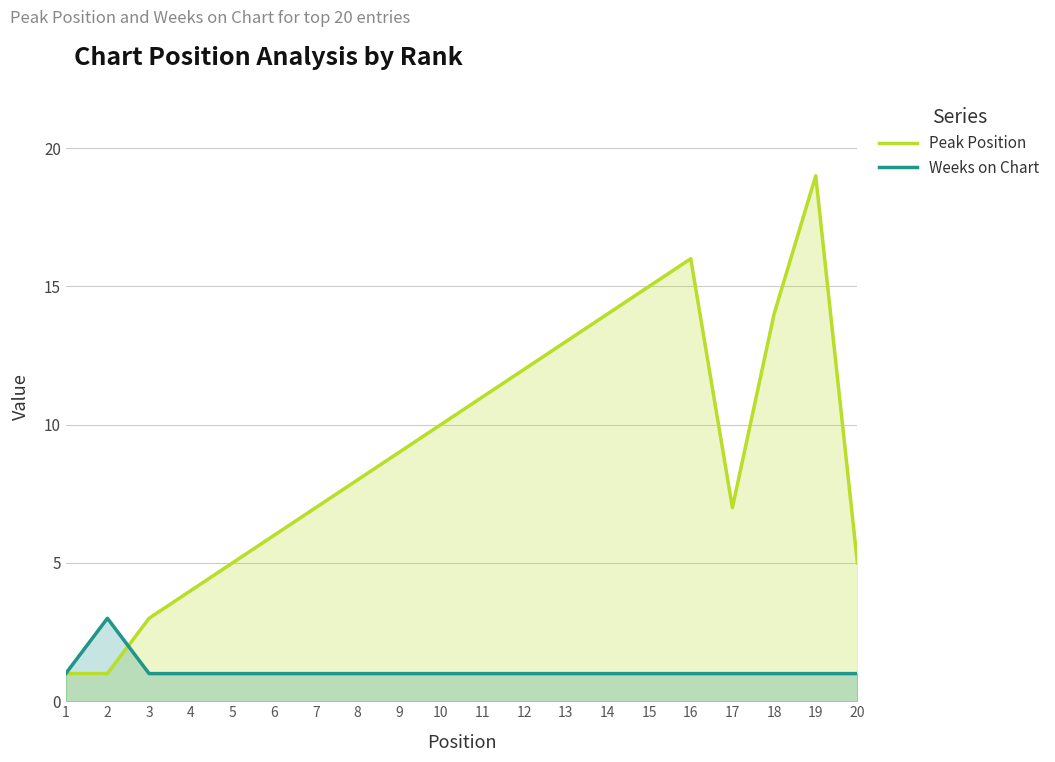

What is the difference between the Peak Position values at 8 and 15?

7